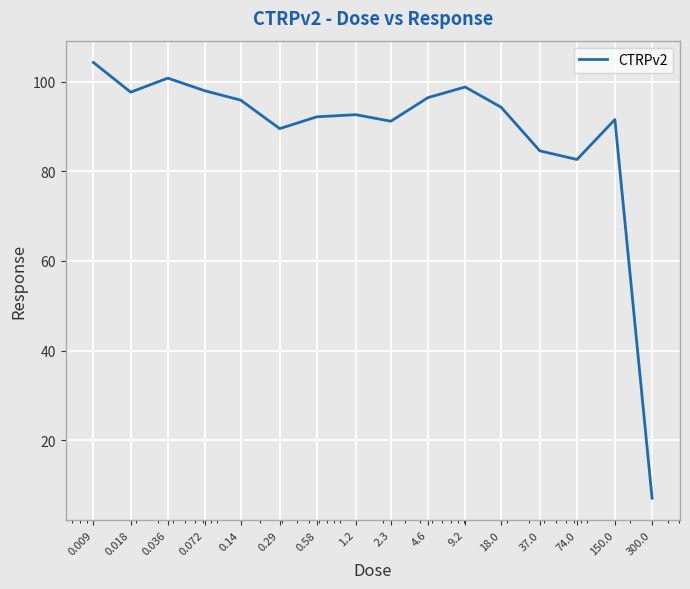

What is the difference between the maximum and minimum values?

97.3